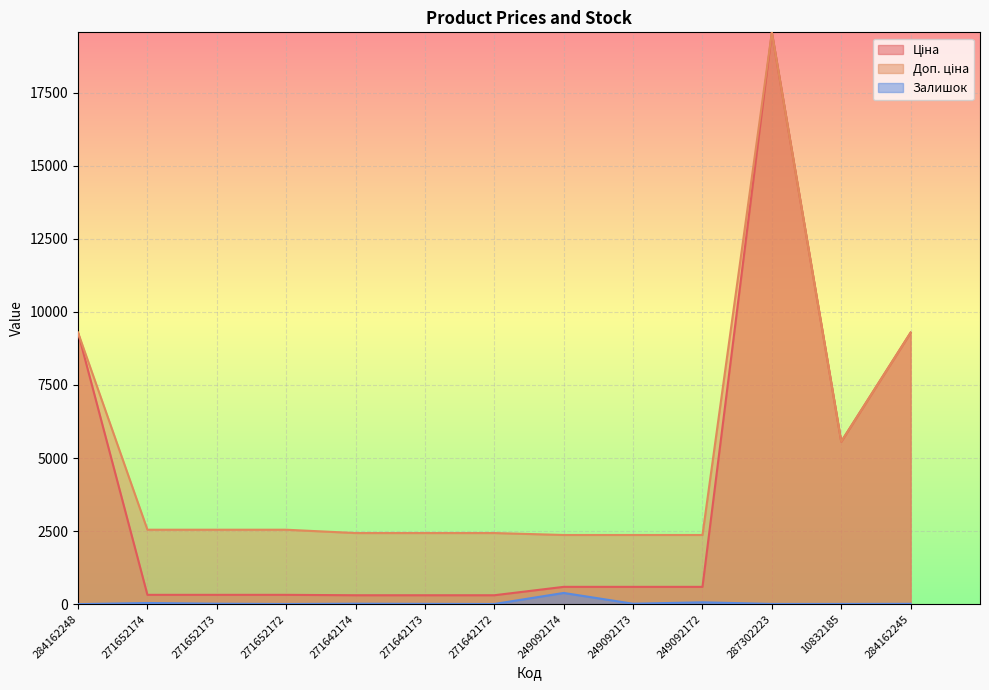

What position from the right is 271652173?

11